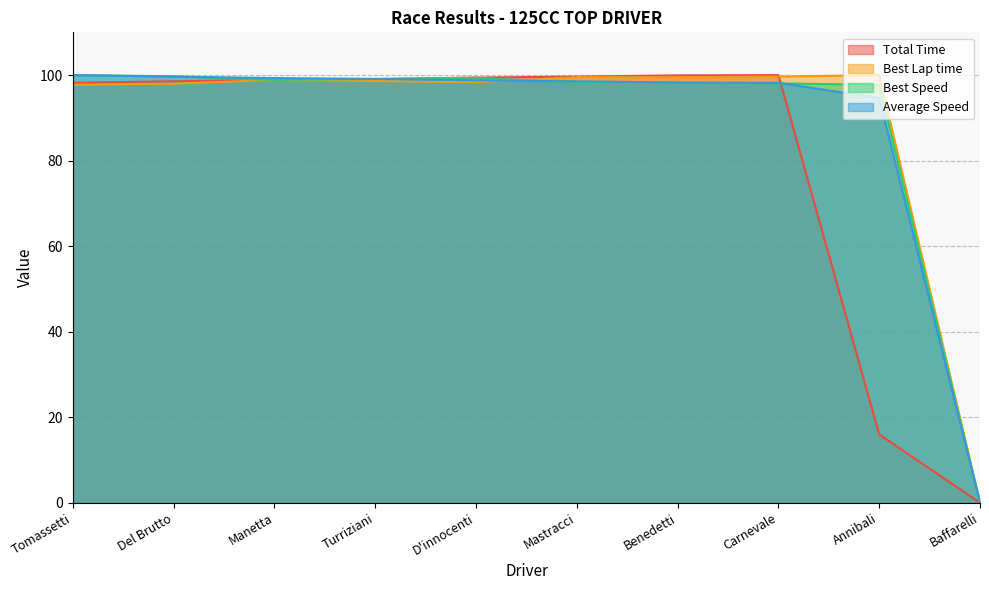

Is it true that Total Time equals 100.0 at Carnevale?

True